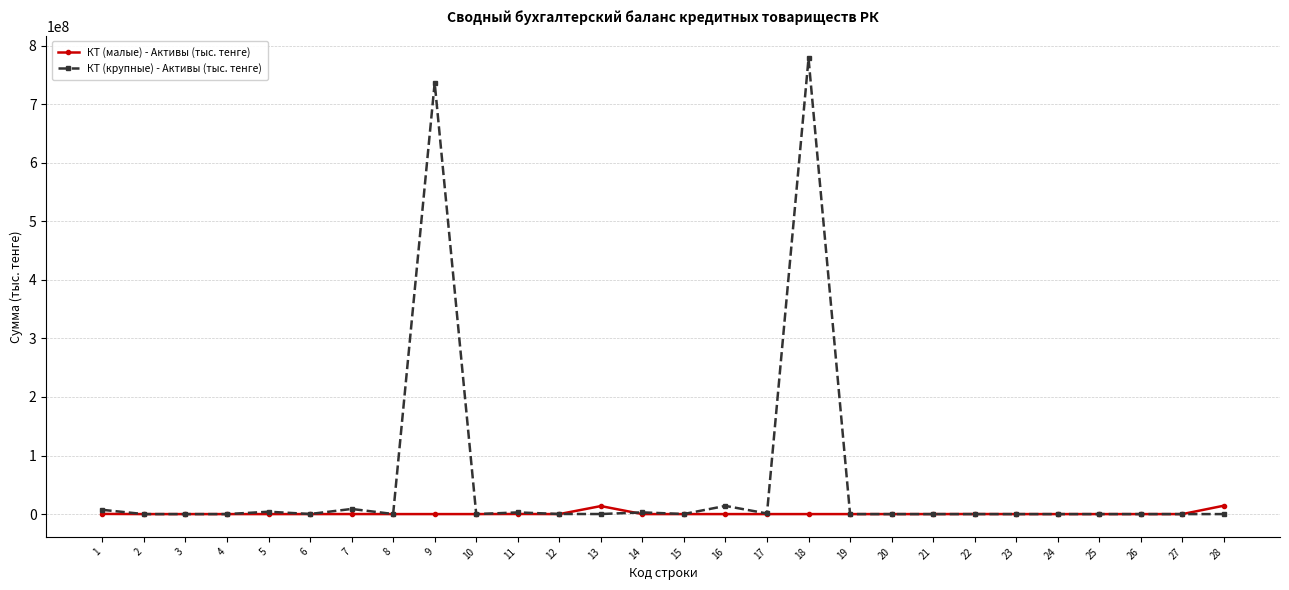

At which label does КТ (крупные) - Активы (тыс. тенге) reach its peak?

18